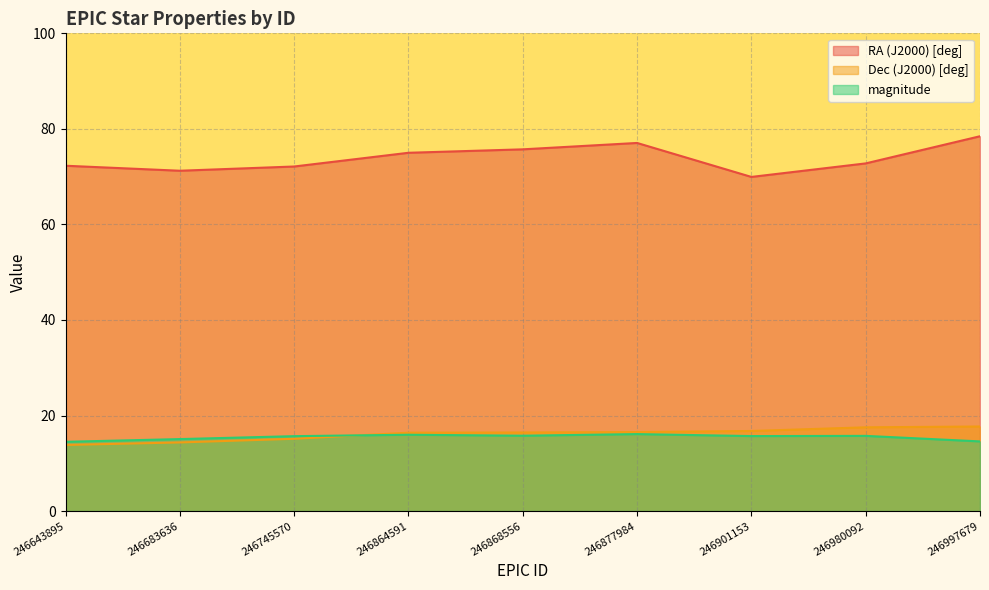

How many data points in Dec (J2000) [deg] are above 16?

6